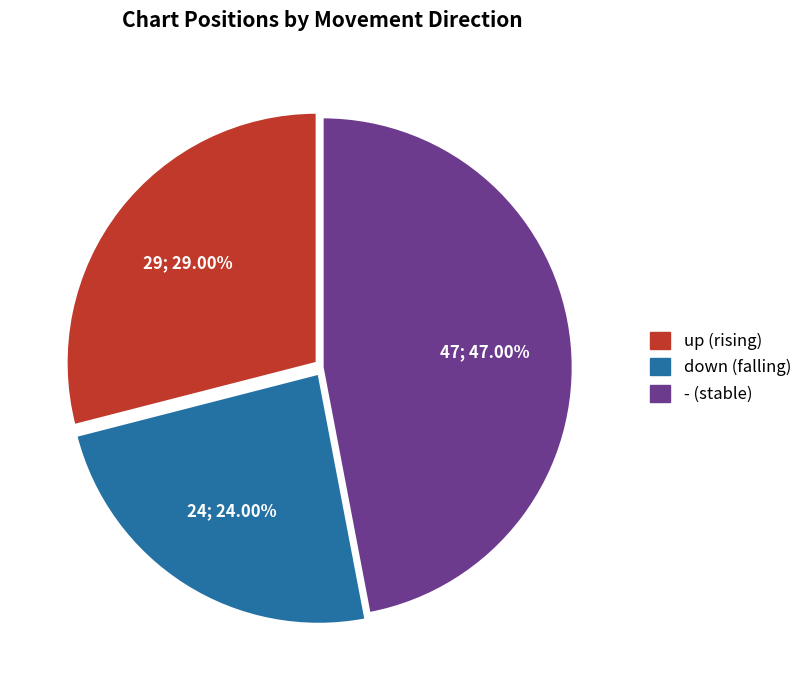

How many slices are in this pie chart?

3